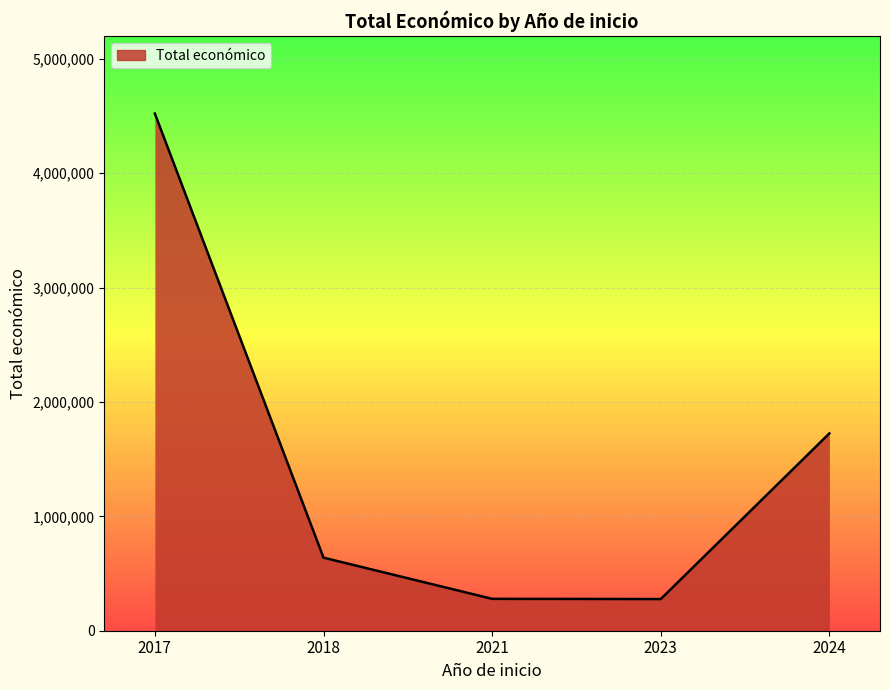

True or false: there are more than 2 points higher than both neighbors.

False